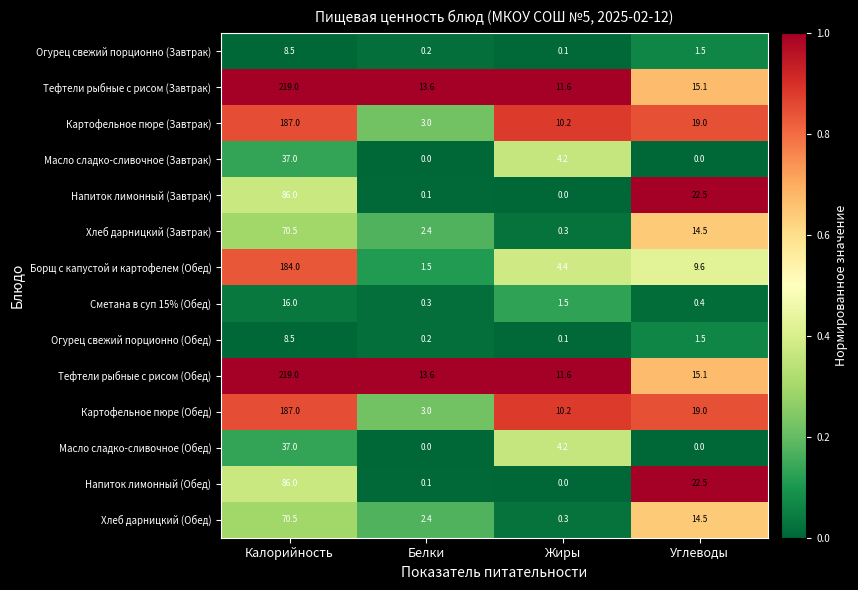

What is the spread (max minus min) of values at Углеводы?

22.5